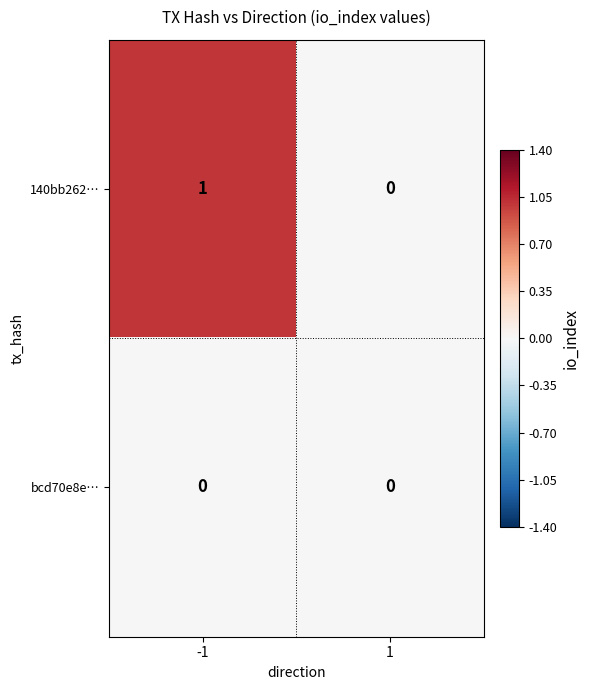

Reading left to right, list all the values displayed in this chart.

140bb262…: -1=1	1=0
bcd70e8e…: -1=0	1=0